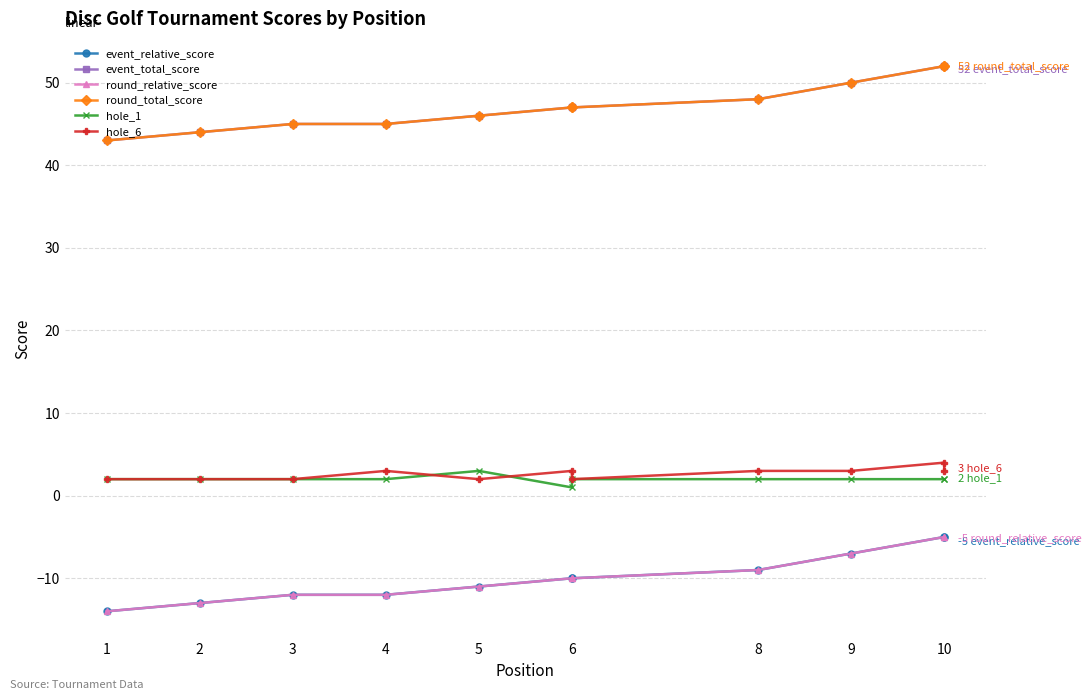

True or false: hole_6 and event_total_score cross at least once.

False